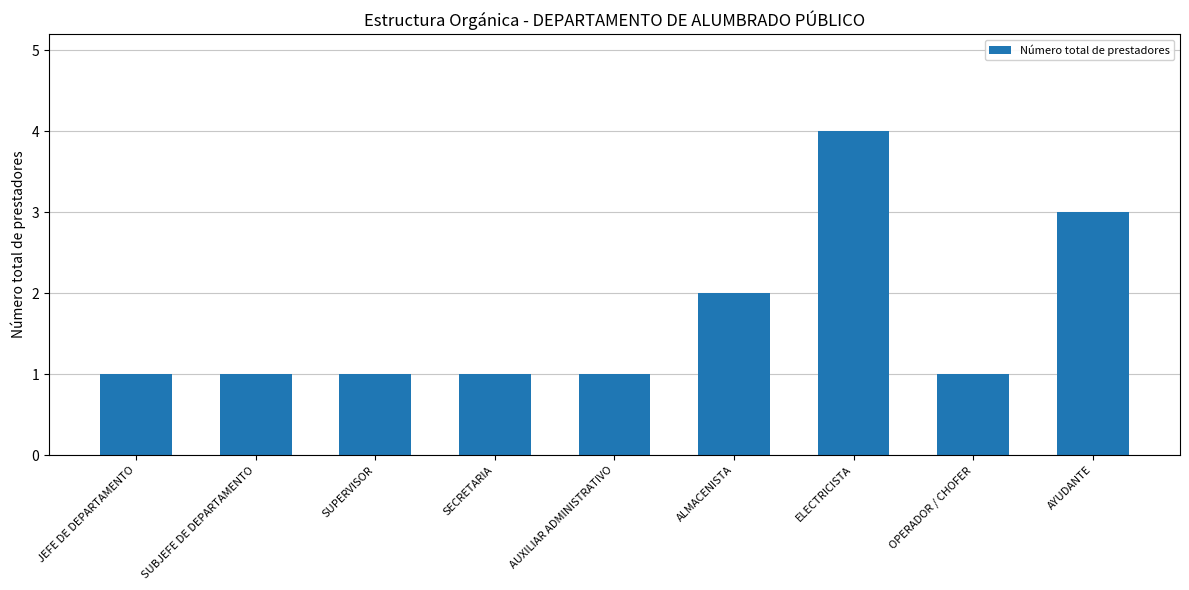

What is the label of the 7th bar from the left?

ELECTRICISTA